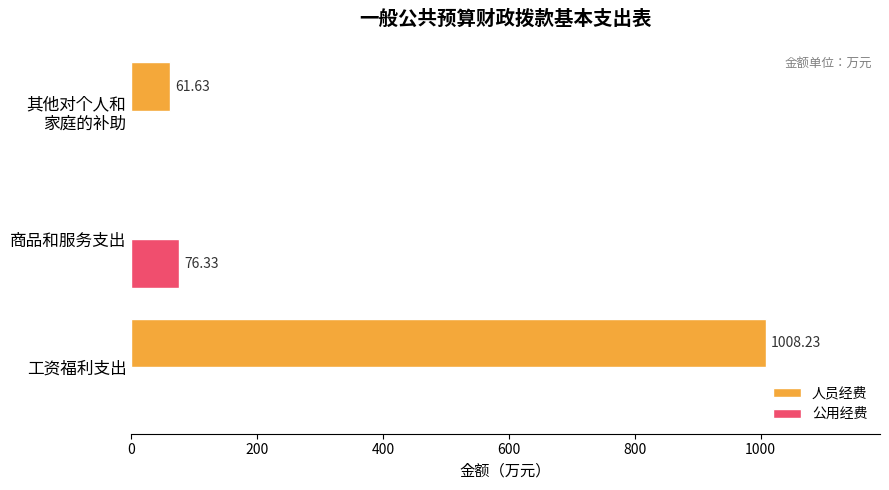

How many distinct data groups are displayed?

2